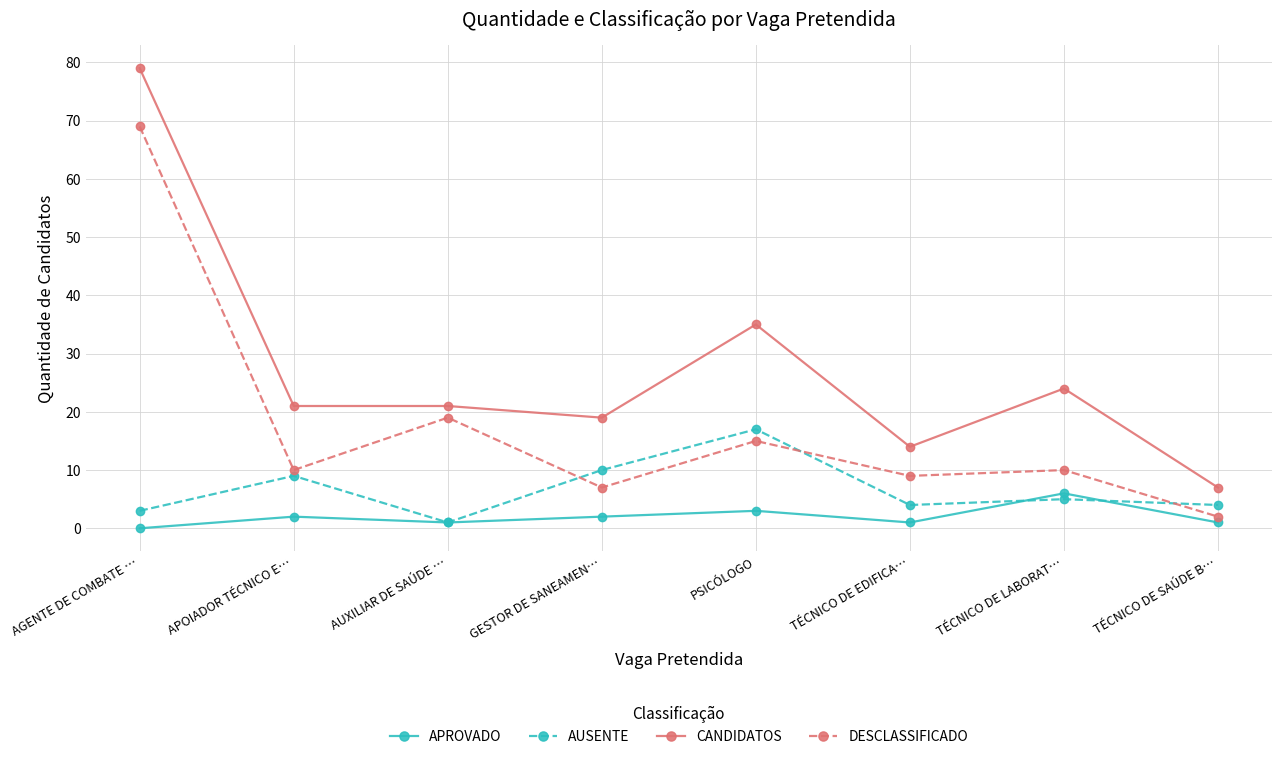

True or false: DESCLASSIFICADO and APROVADO intersect in this chart.

False